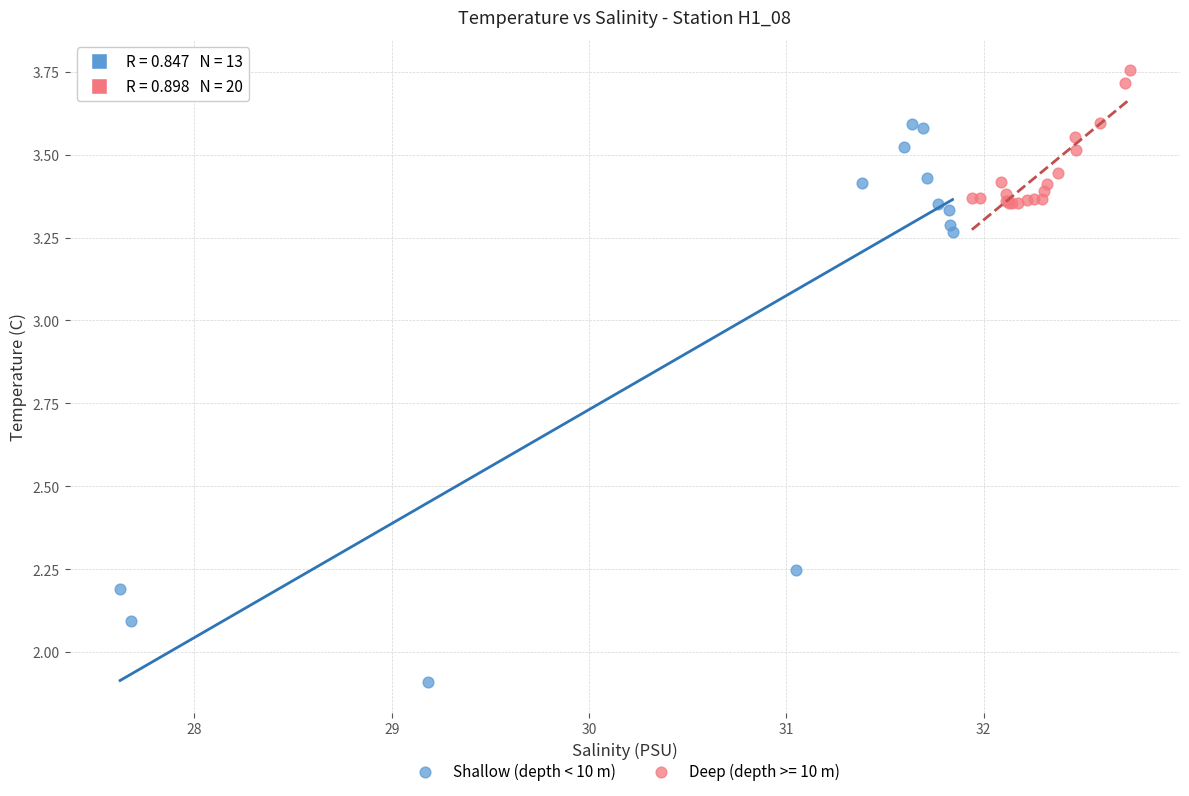

Which series reaches the maximum Y coordinate?

Deep (depth >= 10 m)